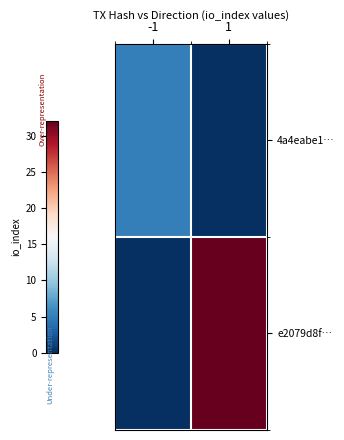

Between -1 and 1, which is larger?

-1